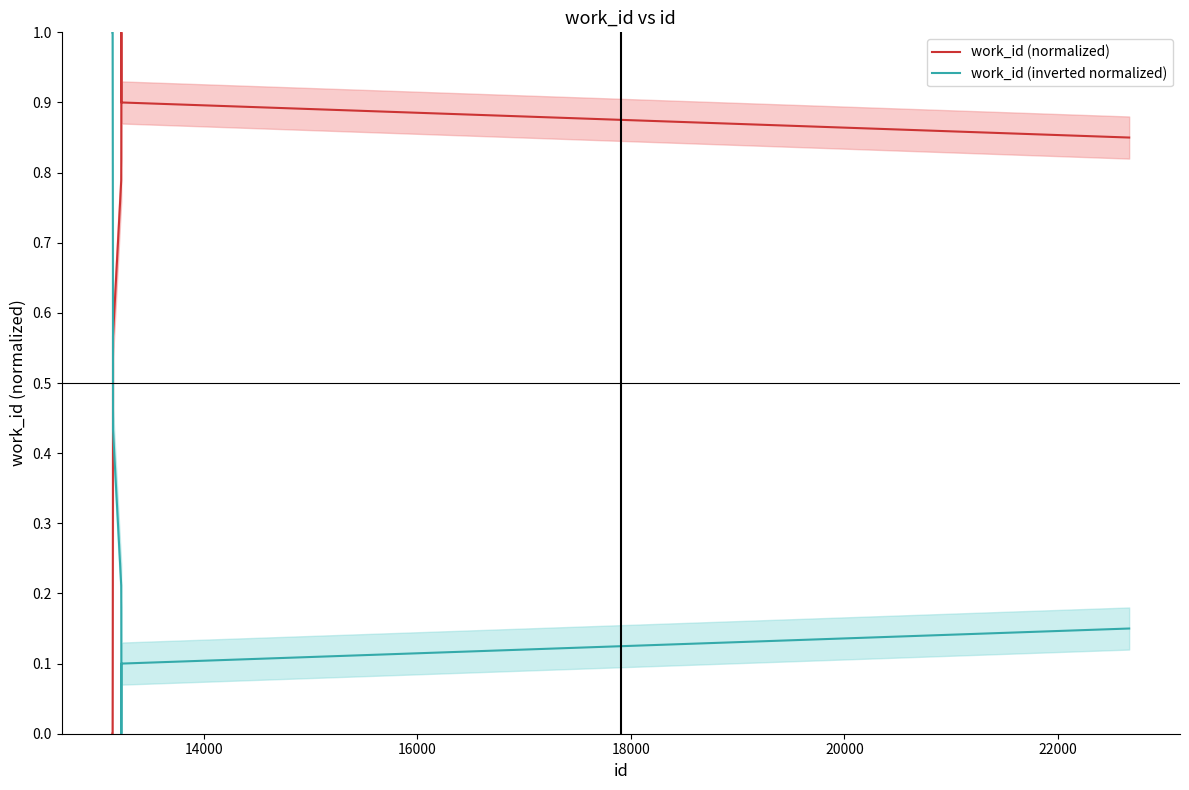

True or false: work_id (normalized) and work_id (inverted normalized) intersect in this chart.

True